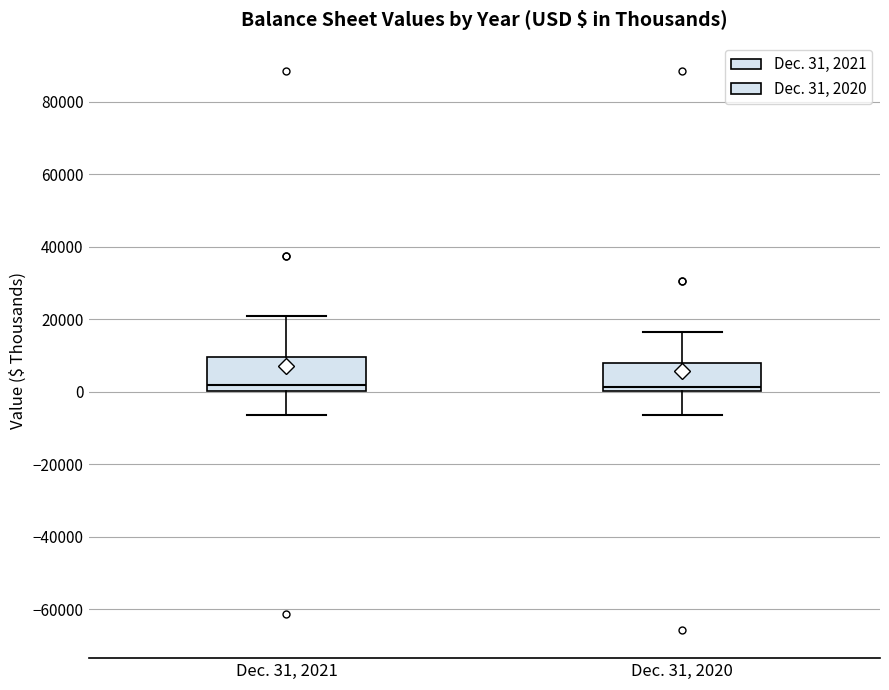

Where does the median line of the box for Dec. 31, 2021 sit on the y-axis? The values are not printed on the chart, so give them approximately, as read against the axis.

2000